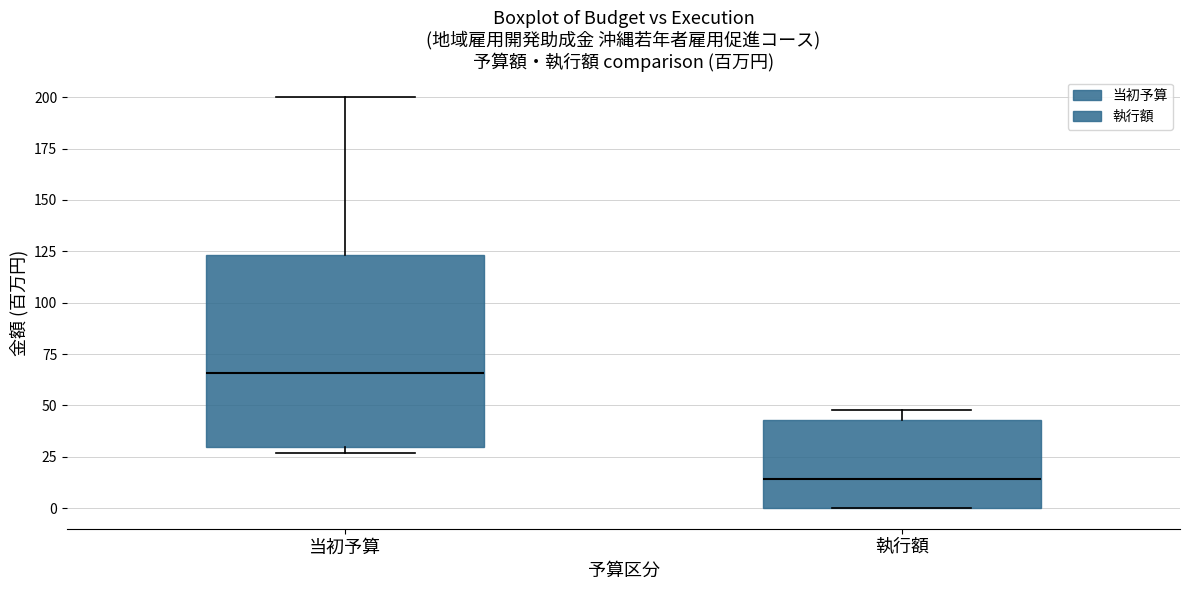

Reading left to right, read every box against the y-axis: the position of its median line, the range the box covers, and the ends of its whiskers. The values are not printed on the chart, so give them approximately, as read against the axis.

当初予算: median 65, box 30 to 125, whiskers 25 to 200
執行額: median 15, box 0 to 45, whiskers 0 to 50